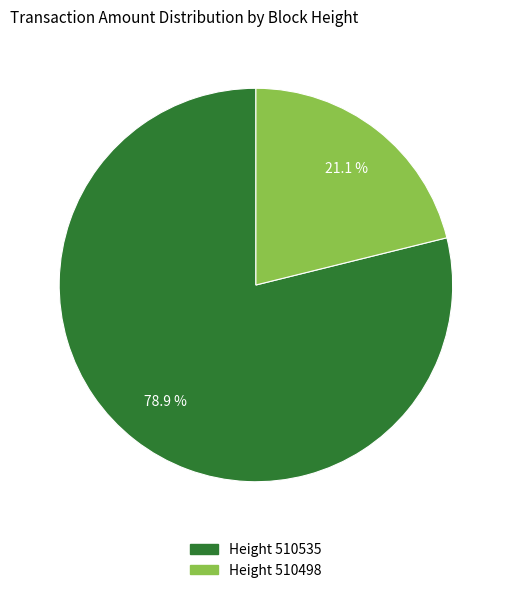

Is there a majority slice in this chart?

Yes